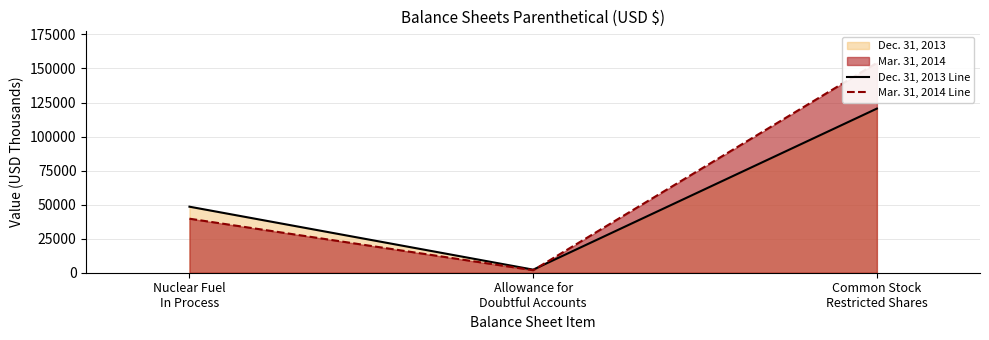

Count the Dec. 31, 2013 Line values in the range 2261 to 120534.

3